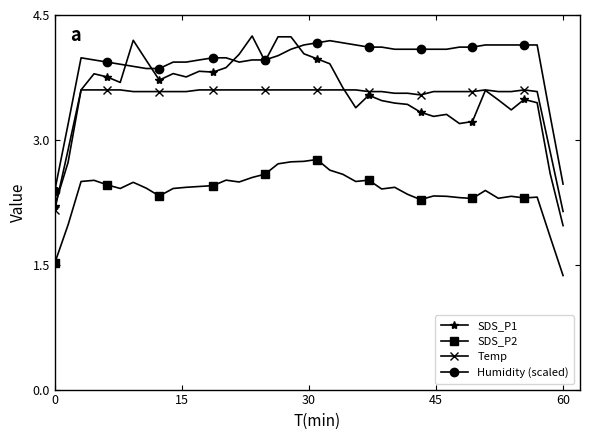

True or false: Temp and Humidity (scaled) cross at least once.

False